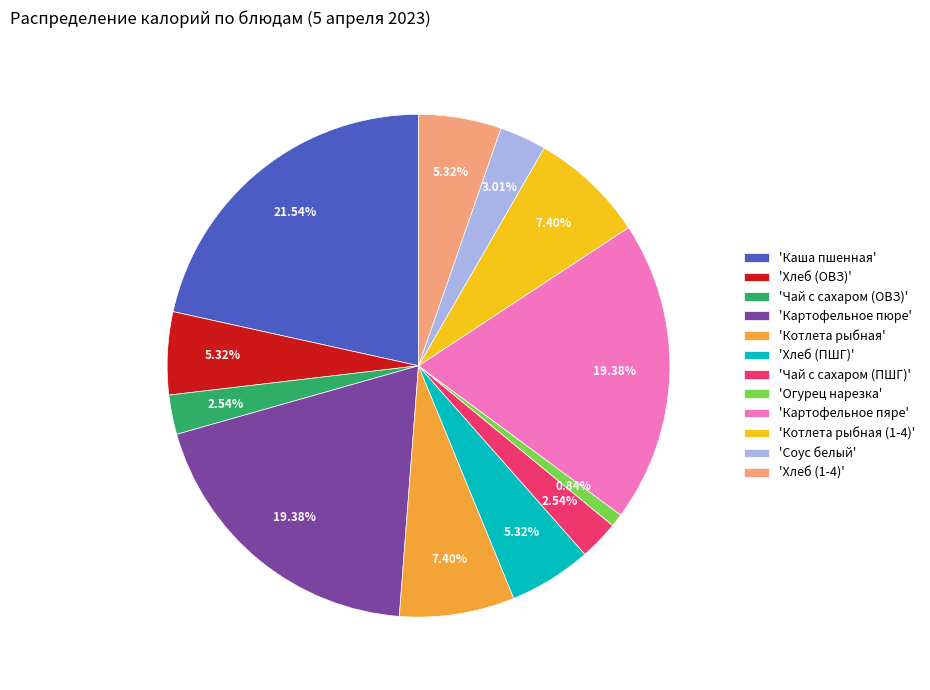

Which slice is the largest?

'Каша пшенная'